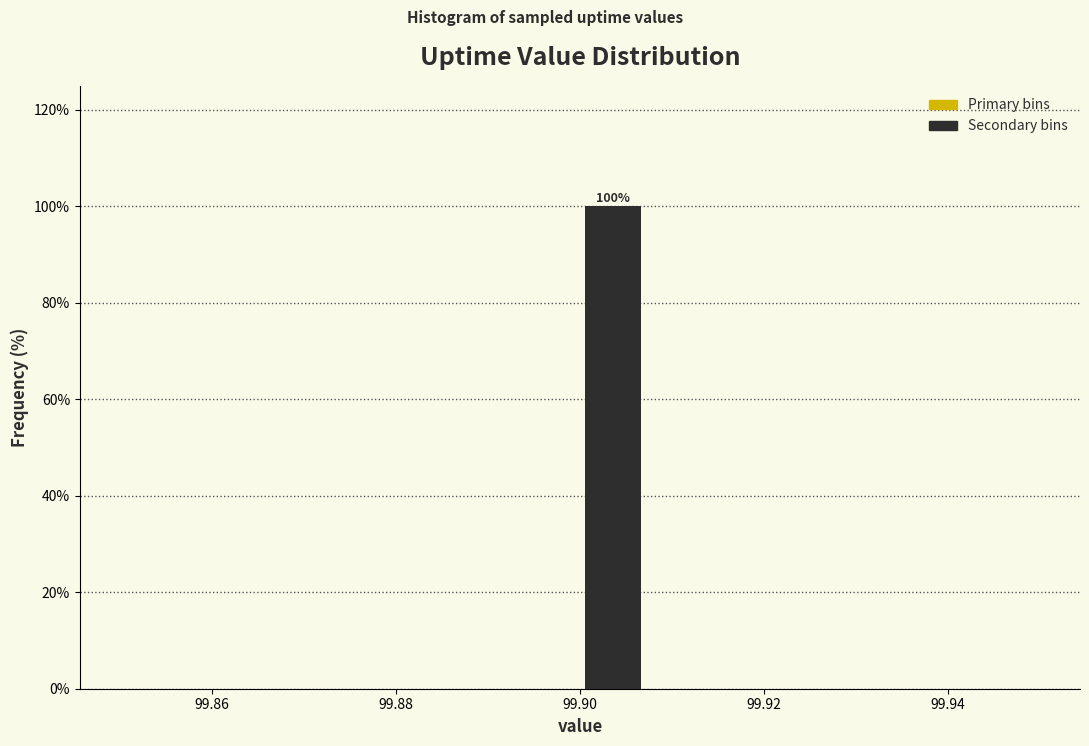

Around what value on the x-axis is the tallest bar? Give the approximate position of its centre, as read against the axis.

99.904